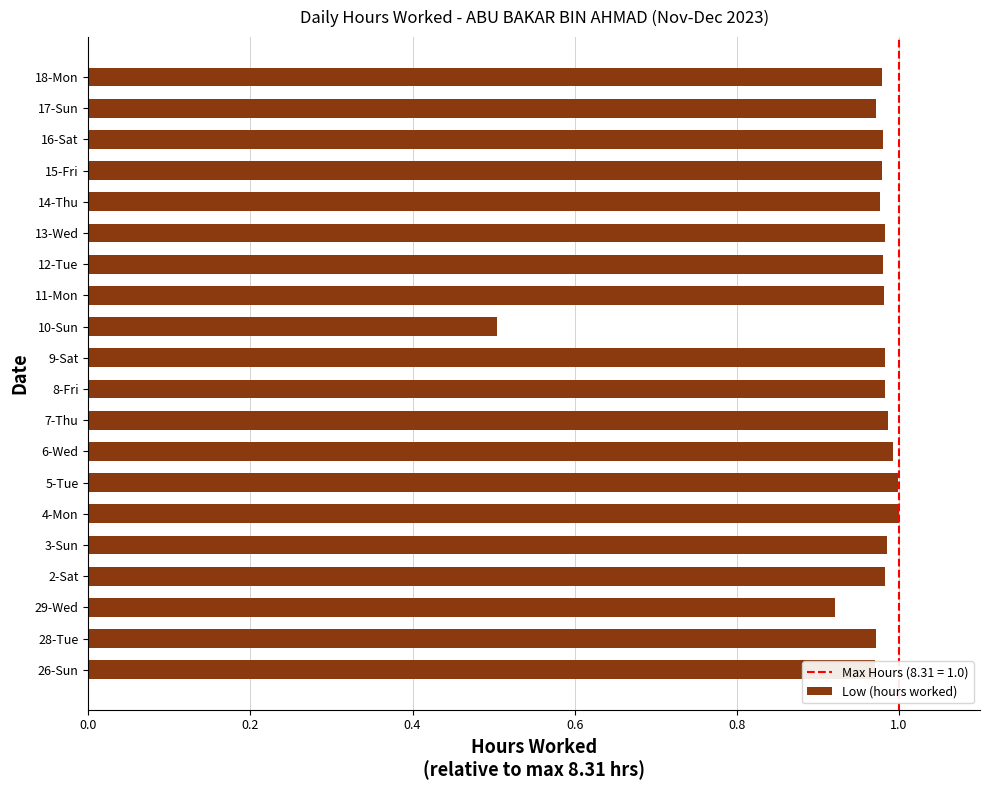

At which category does the chart reach its minimum across all series?

10-Sun